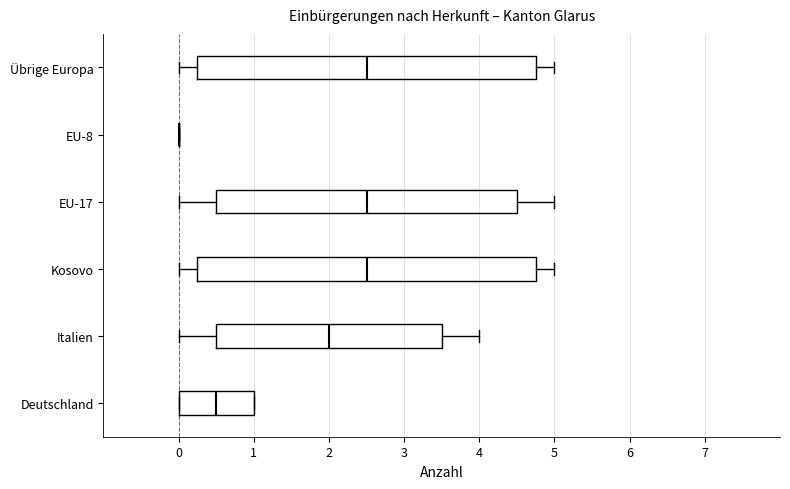

Where does the median line of the box for Übrige Europa sit on the x-axis? The values are not printed on the chart, so give them approximately, as read against the axis.

2.5